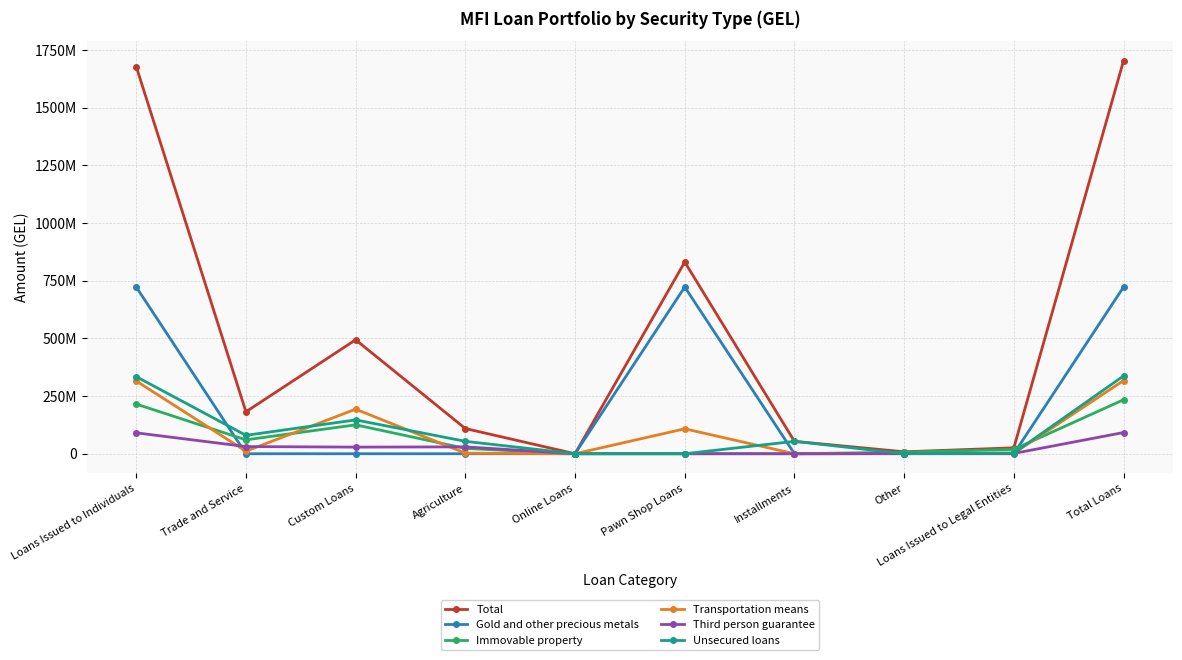

What are all the series names shown in the legend?

Total, Gold and other precious metals, Immovable property, Transportation means, Third person guarantee, Unsecured loans